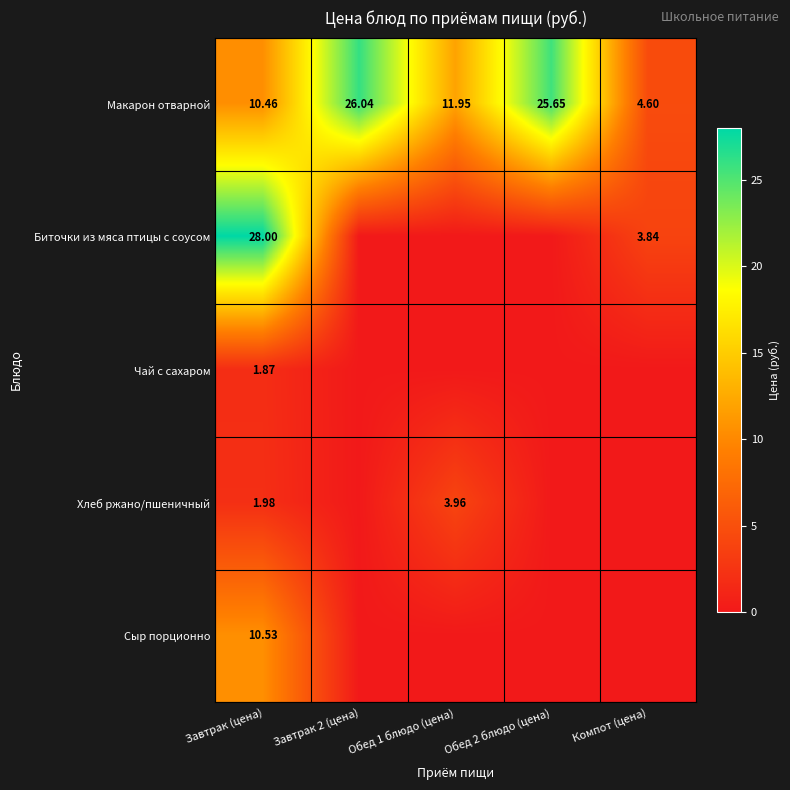

Which category has the lowest value in the Макарон отварной series?

Компот (цена)